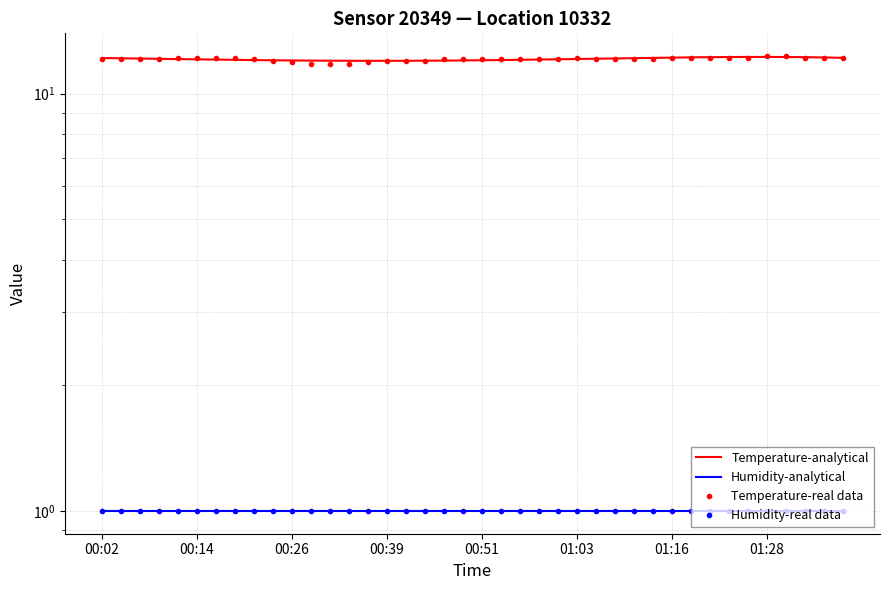

What is the ratio of the value at 00:58 to the value at 00:14?

1.0